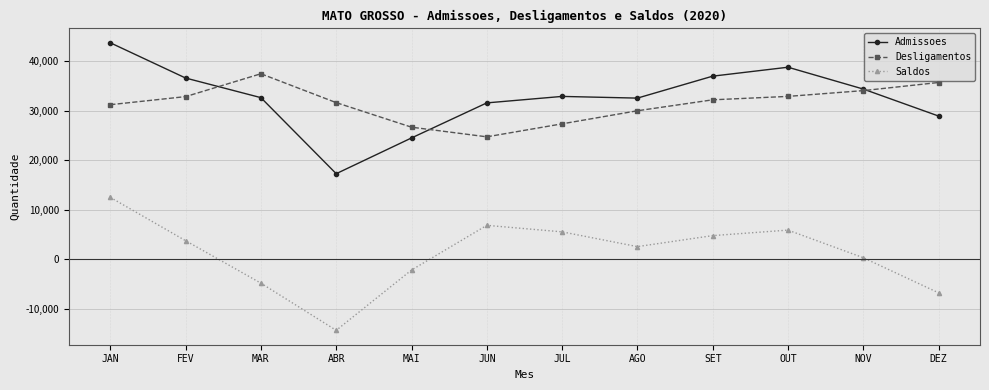

What is the label of the 1st point from the right?

DEZ